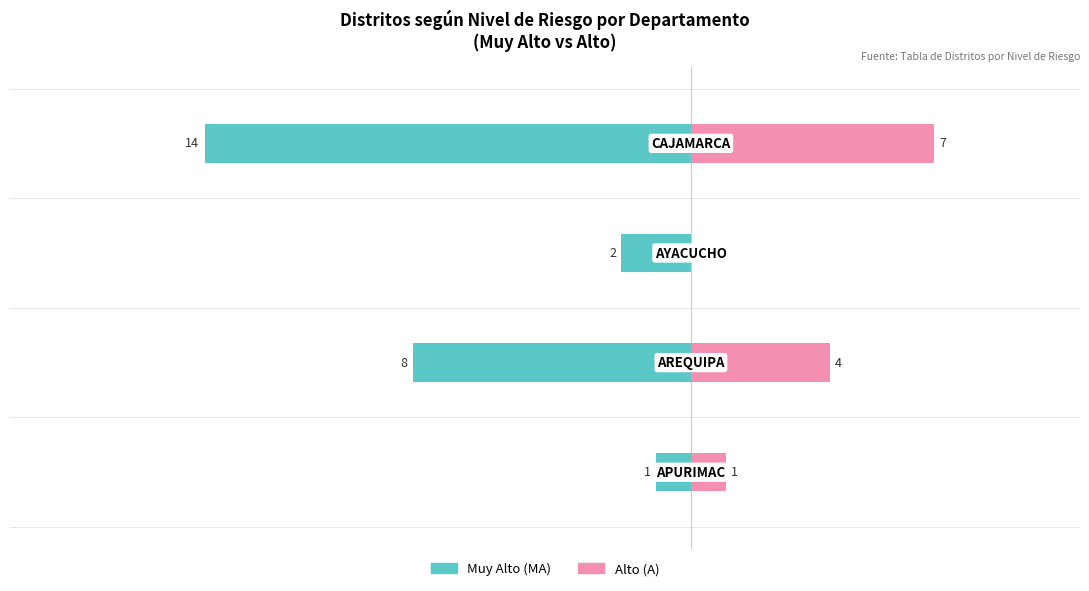

The value of Muy Alto (MA) at −20 is 0. True or false?

False